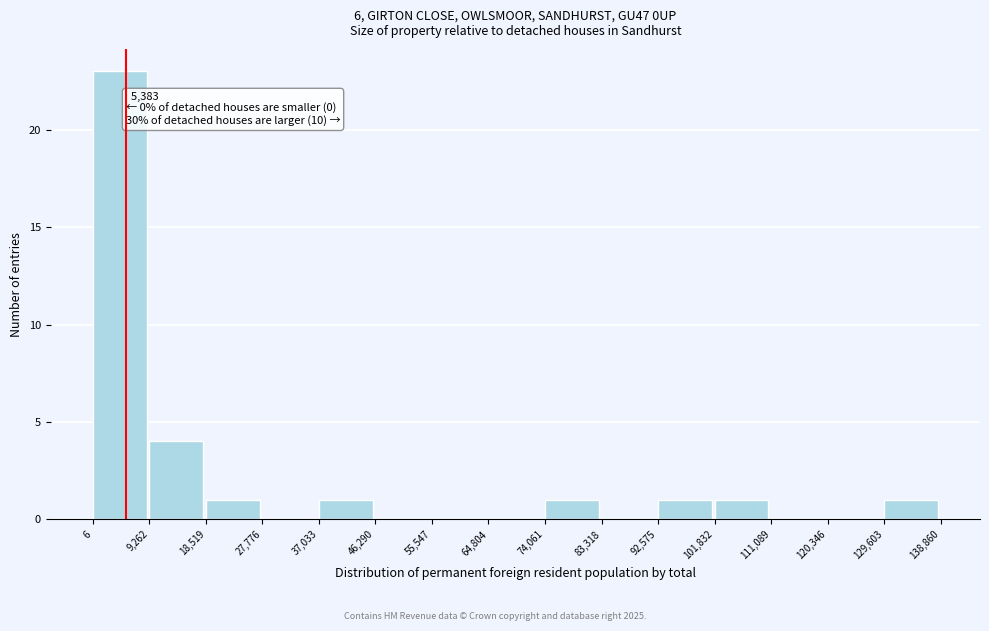

Over which range of the x-axis is the bar tallest?

6 to 9,262